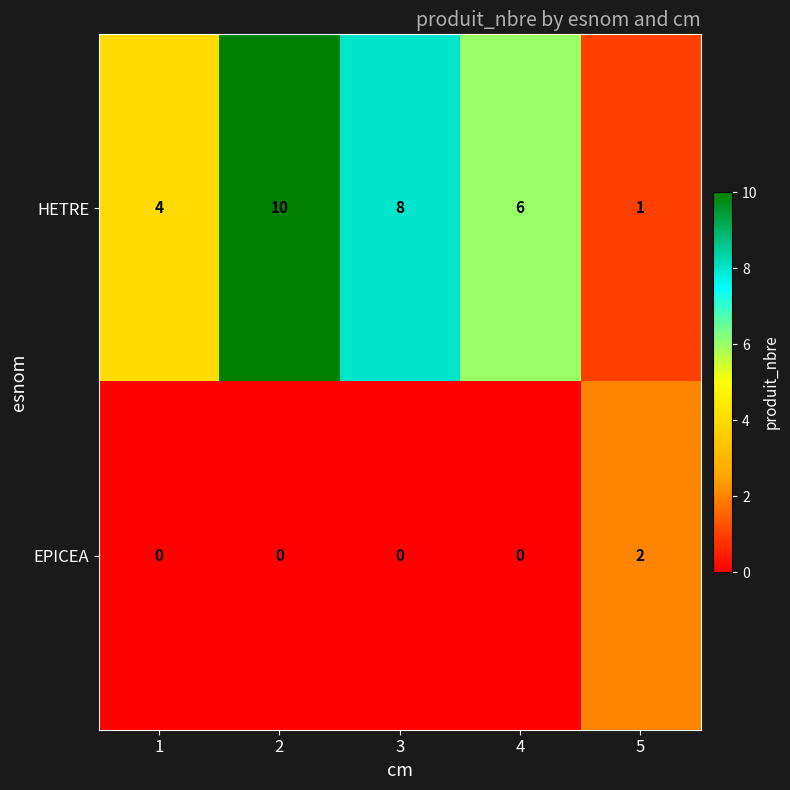

The value of EPICEA at 1 is 1. True or false?

False